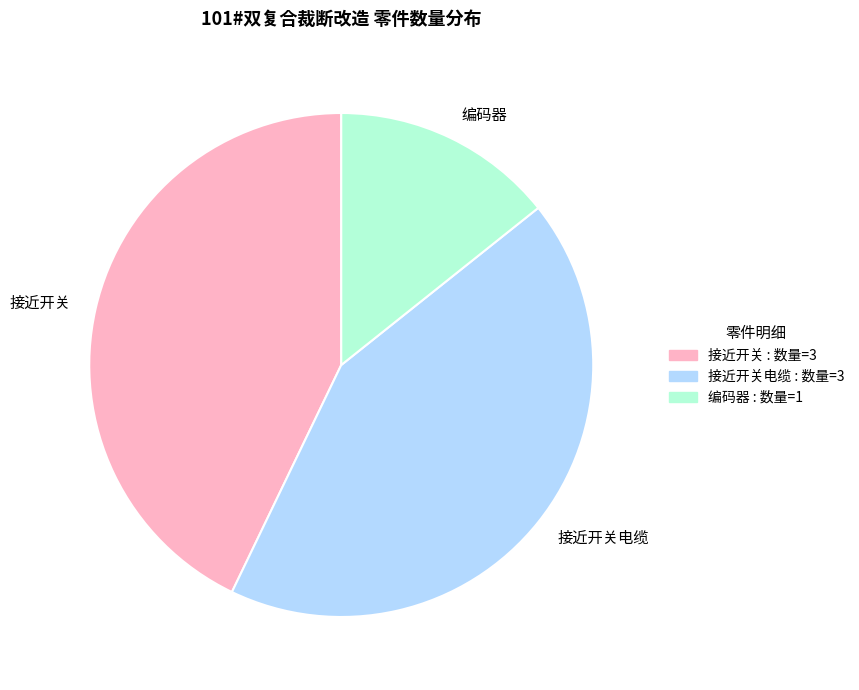

Is there a majority slice in this chart?

No